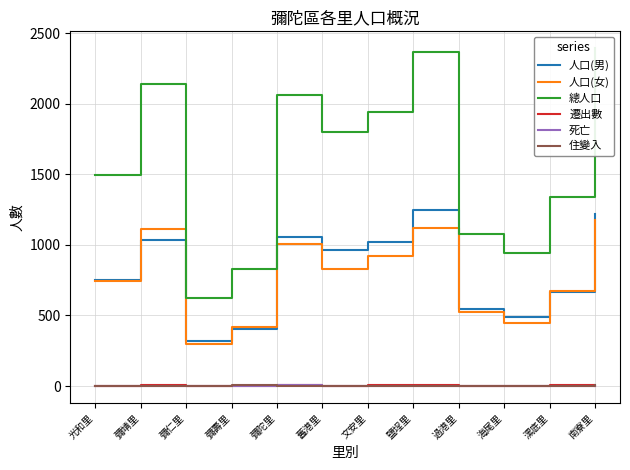

At which category is the sum across all series the highest?

南寮里